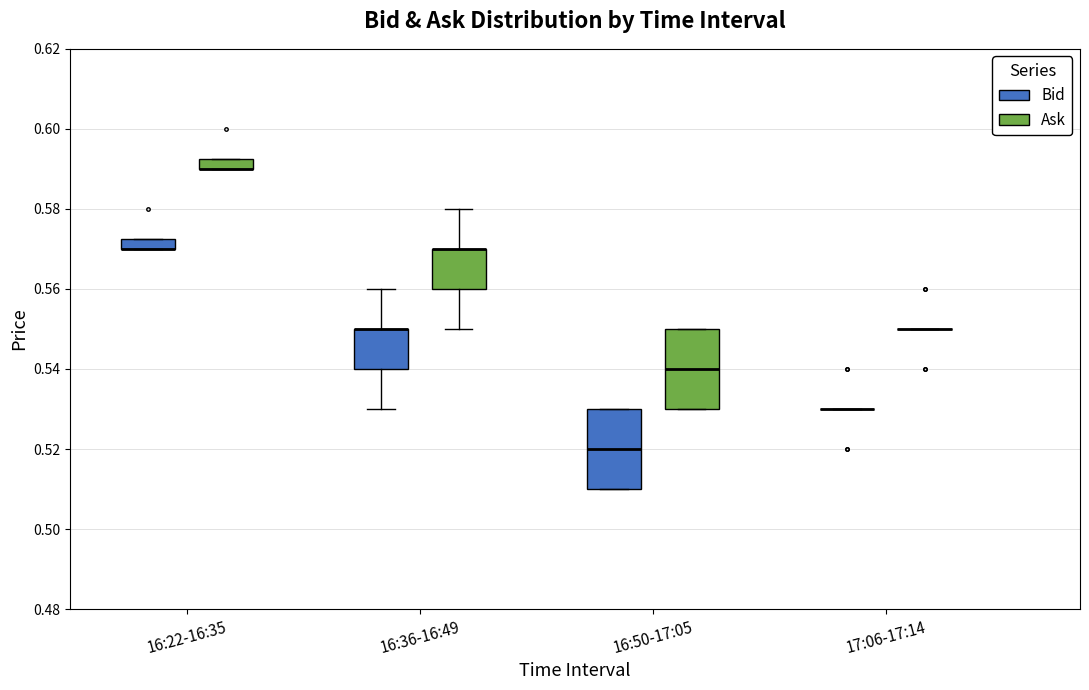

Where is the upper edge of the box for 16:22-16:35 (Bid) on the y-axis? The values are not printed on the chart, so give them approximately, as read against the axis.

0.572